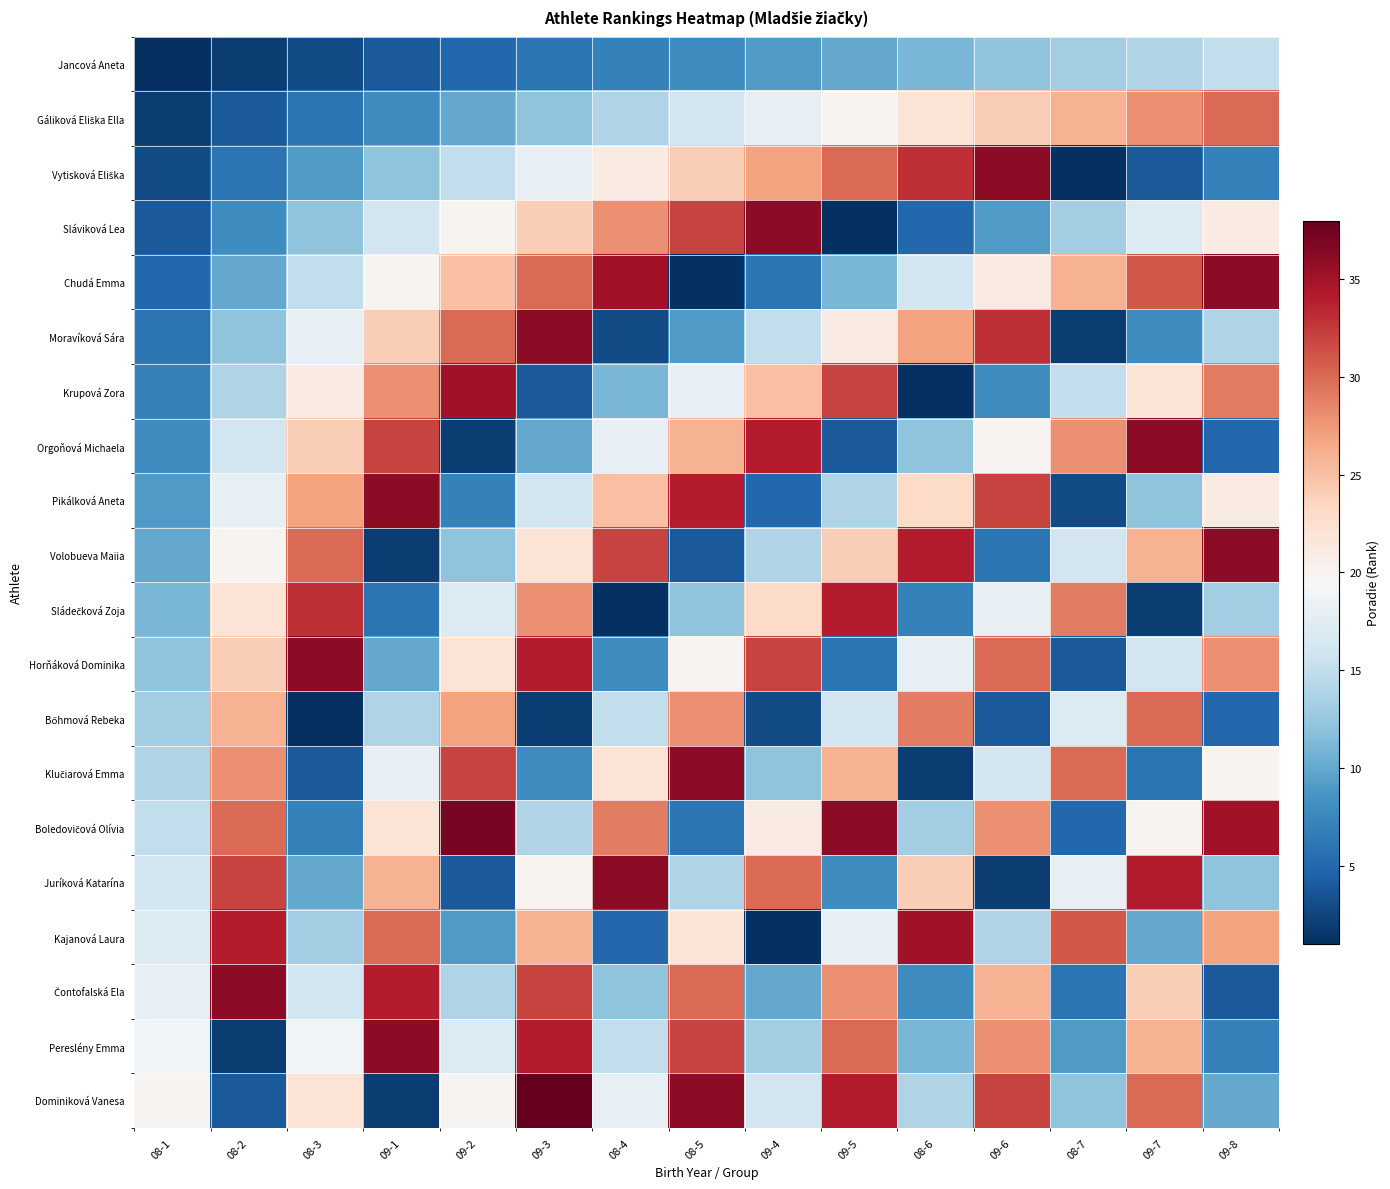

Rank the series at 09-4 from lowest to highest value.

Kajanová Laura, Bőhmová Rebeka, Pikálková Aneta, Chudá Emma, Jancová Aneta, Čontofalská Ela, Klučiarová Emma, Pereslény Emma, Volobueva Maiia, Moravíková Sára, Dominiková Vanesa, Gáliková Eliška Ella, Boledovičová Olívia, Sládečková Zoja, Krupová Zora, Vytisková Eliška, Juríková Katarína, Horňáková Dominika, Orgoňová Michaela, Sláviková Lea